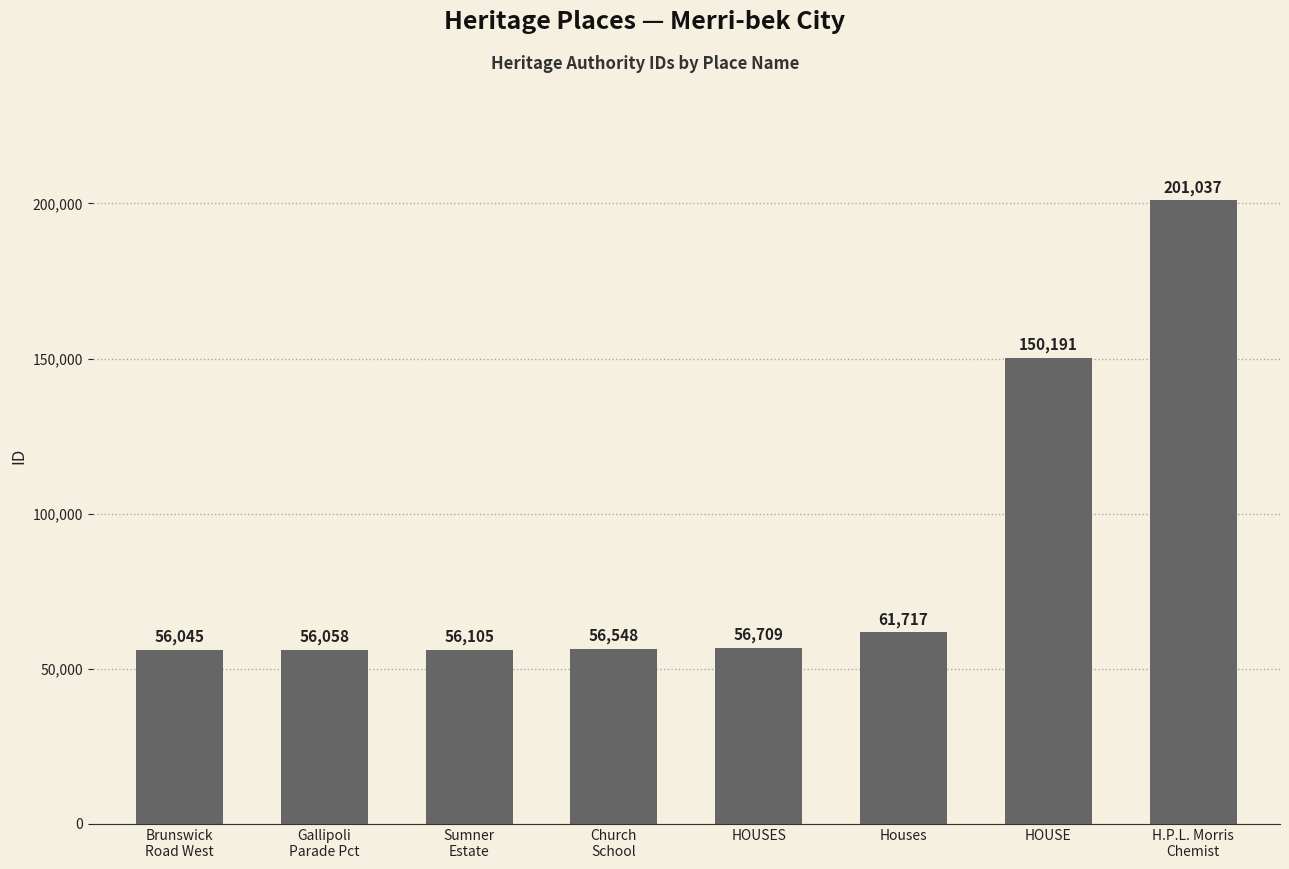

What position from the right is Sumner
Estate?

6